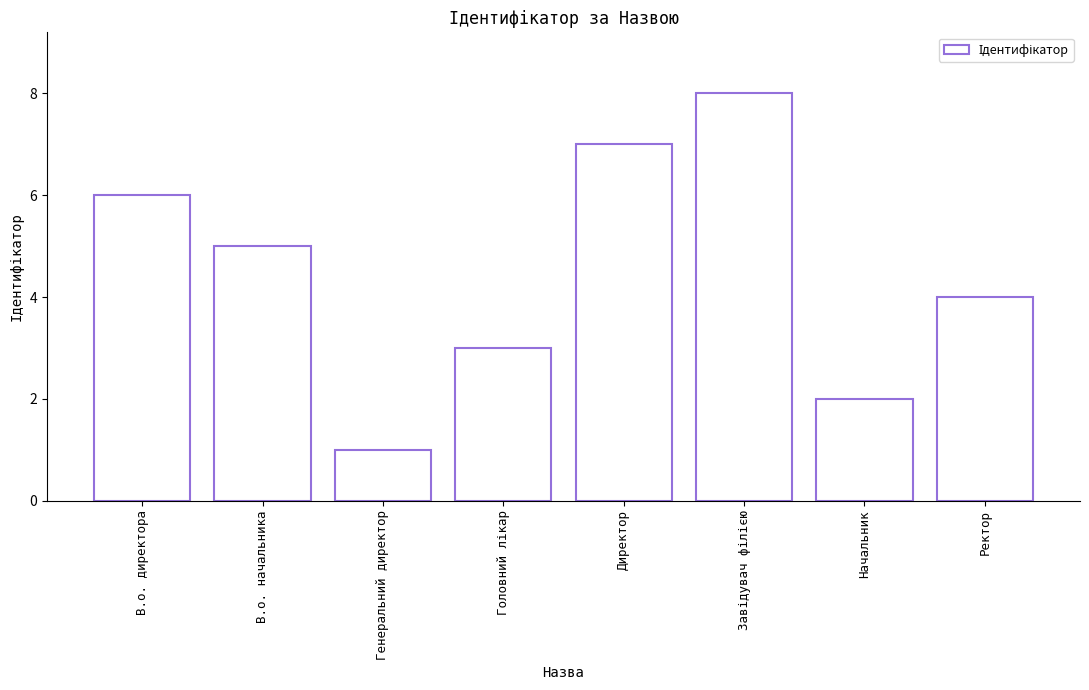

What is the label of the 1st bar from the right?

Ректор